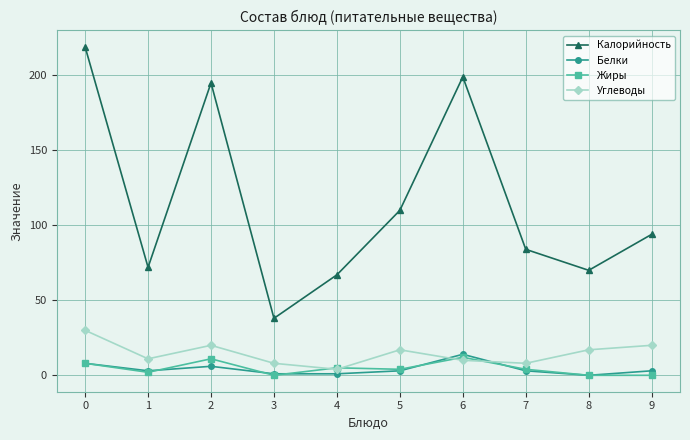

True or false: Жиры and Белки cross at least once.

True